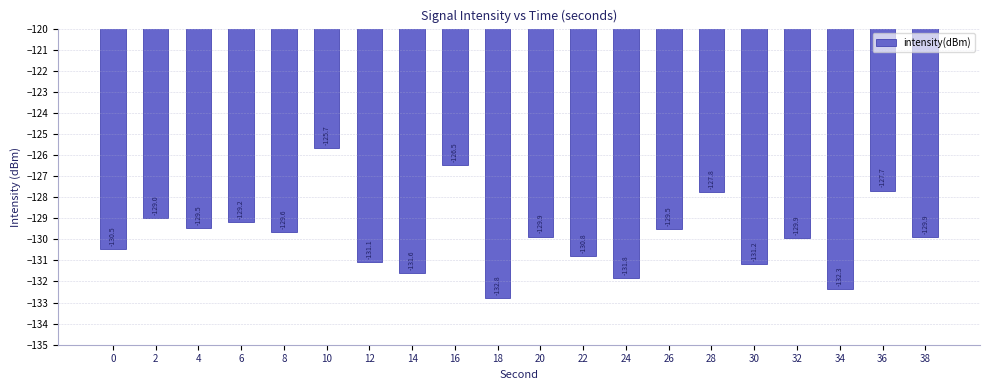

At which category does the chart reach its minimum across all series?

18